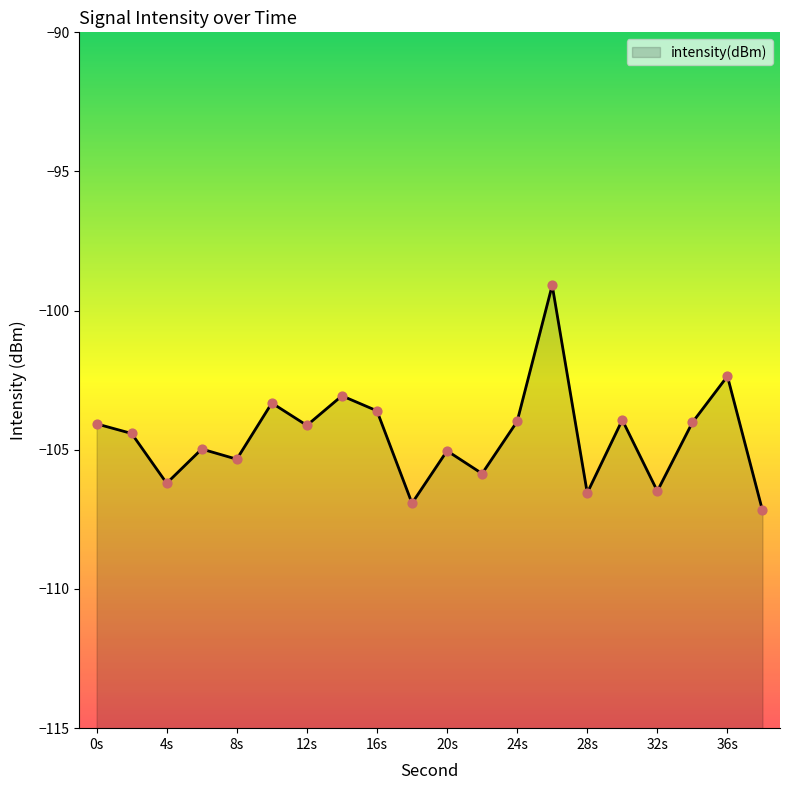

Which has a higher value, 36 or 22?

36